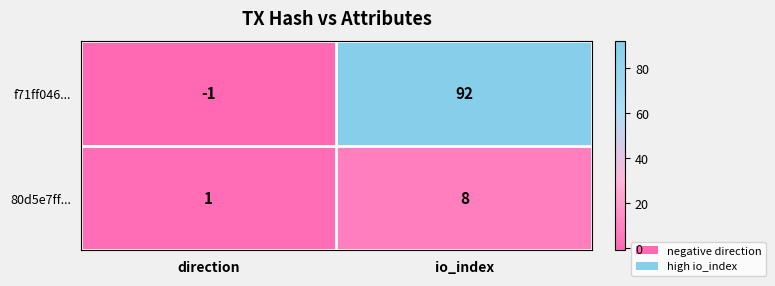

What is the difference between the f71ff046... values at io_index and direction?

93